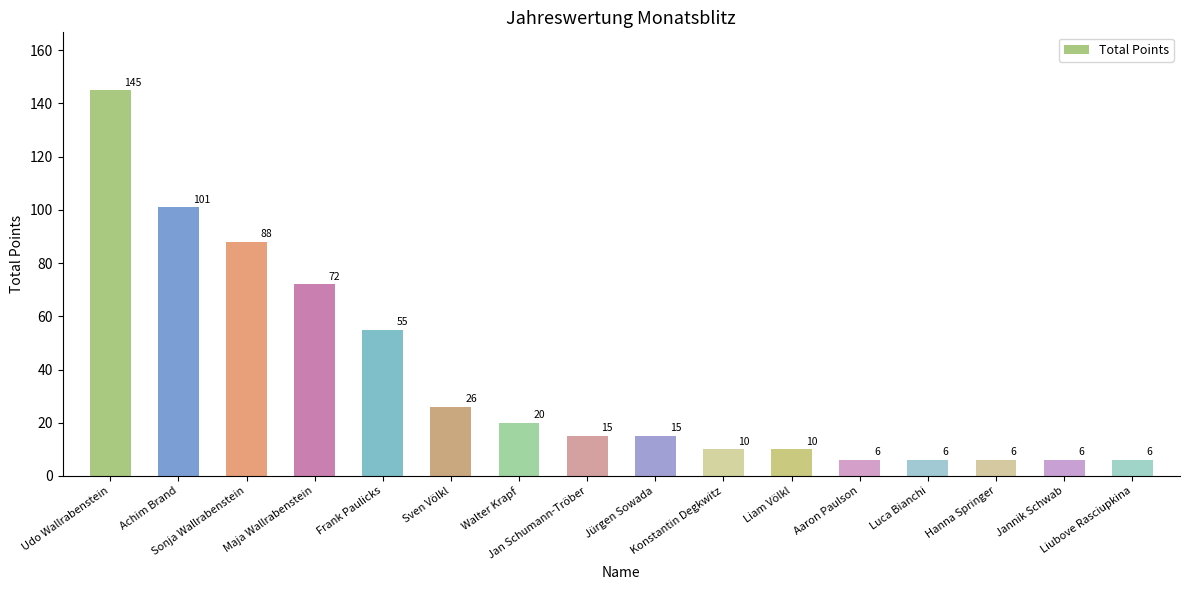

How many values are below 15?

7